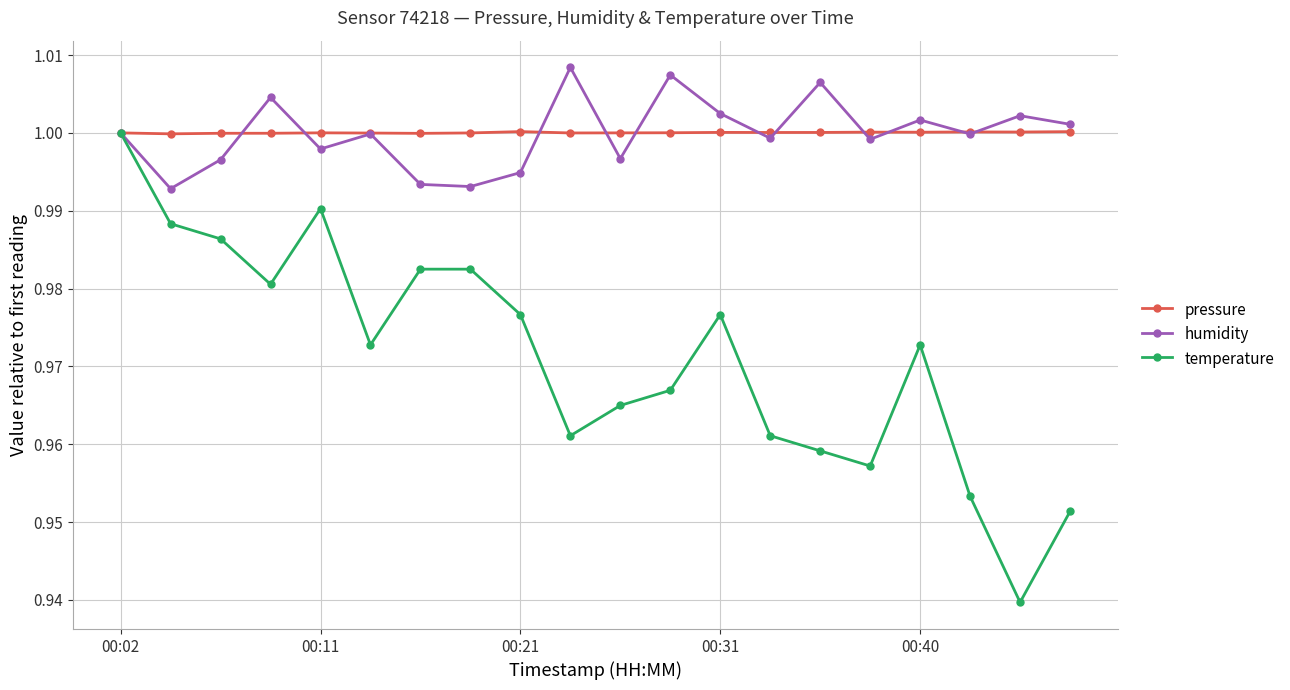

In temperature, how many points are lower than both neighbors (excluding endpoints)?

5